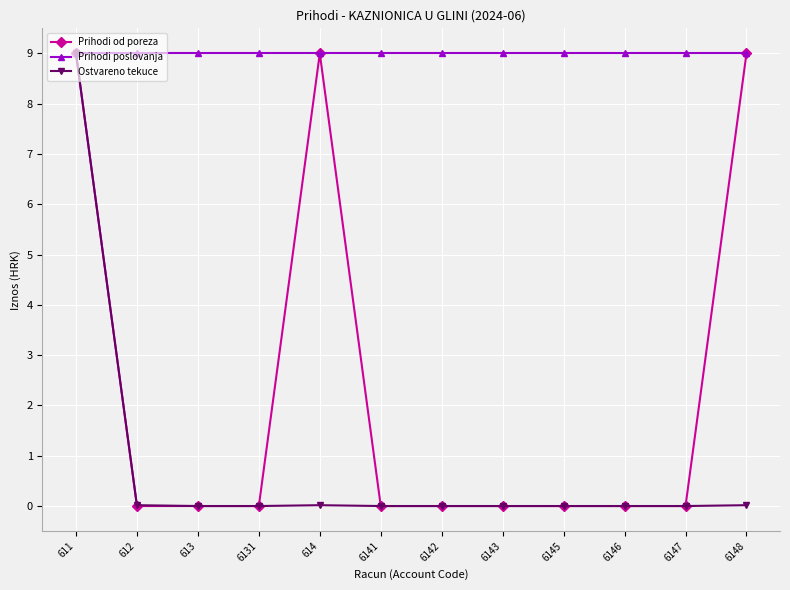

At how many categories does at least one series exceed 5?

12